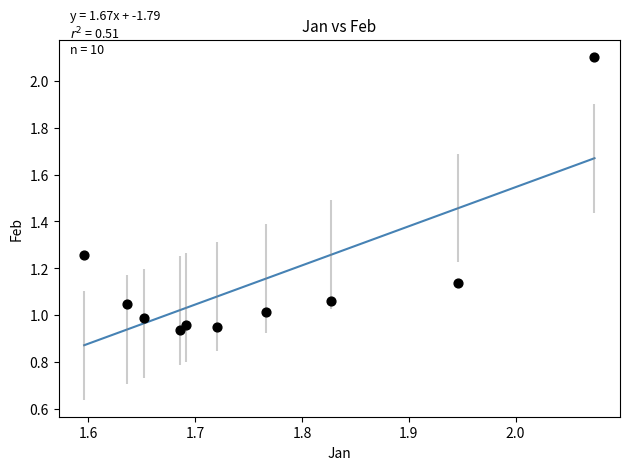

What is the range of X values (max minus min)?

0.5